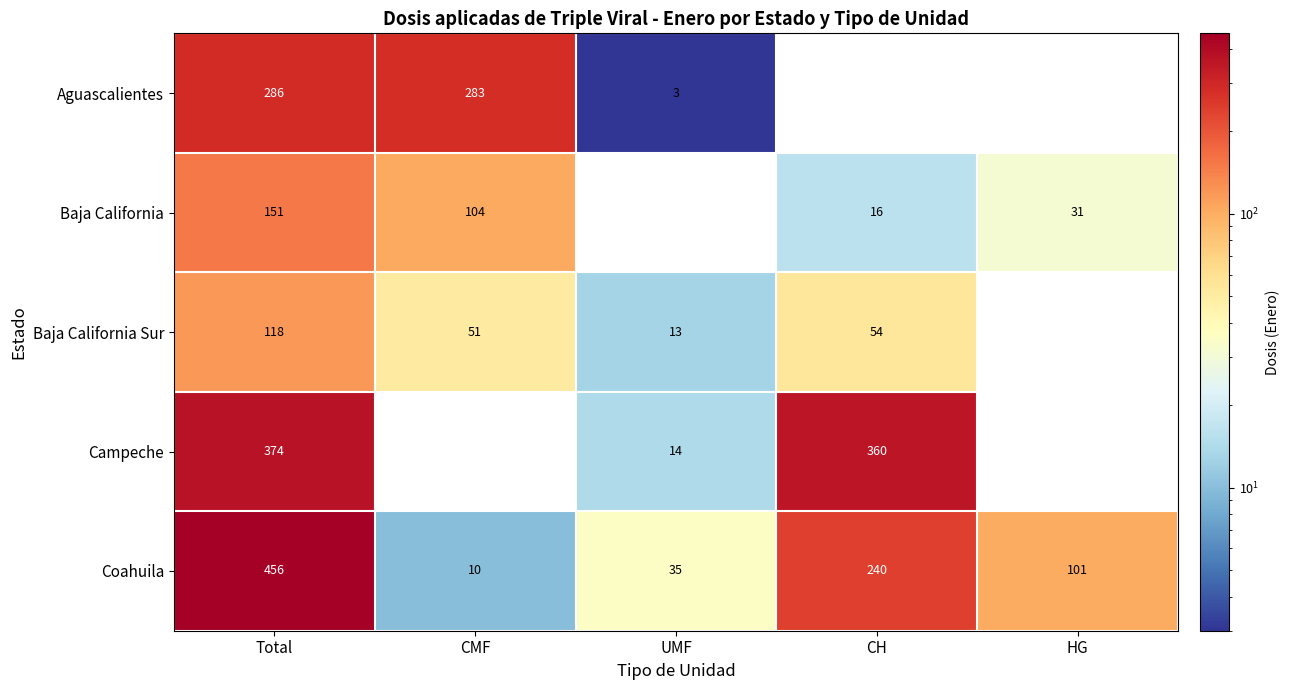

Rank the series at Total from lowest to highest value.

Baja California Sur, Baja California, Aguascalientes, Campeche, Coahuila